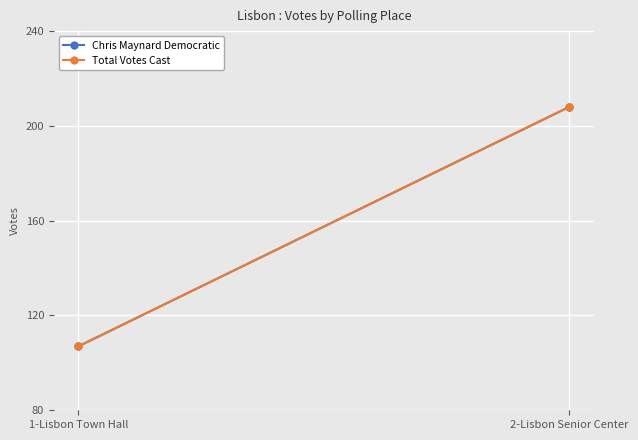

What position from the right is 1-Lisbon Town Hall?

2